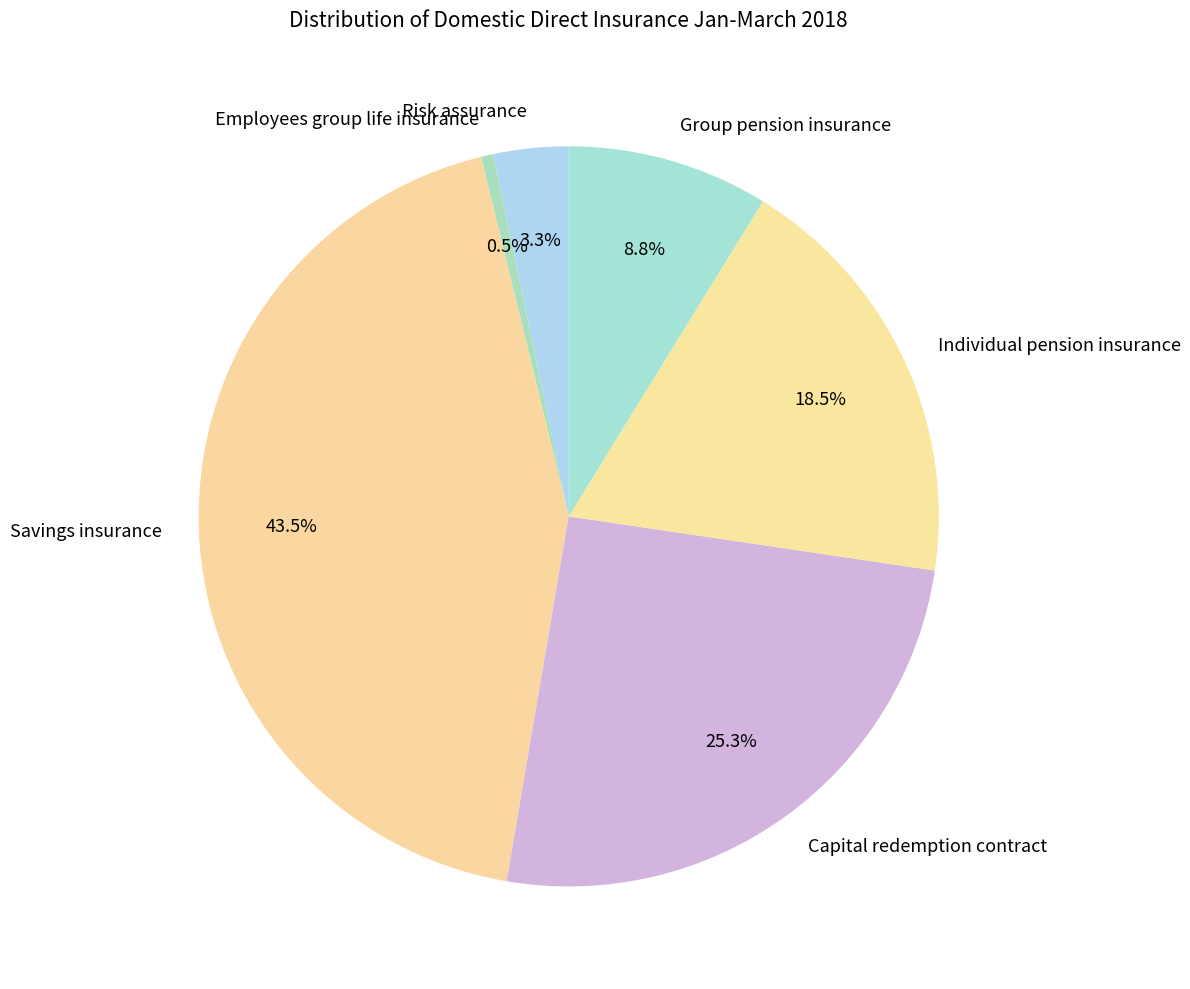

Rank the categories by value from lowest to highest.

Employees group life insurance, Risk assurance, Group pension insurance, Individual pension insurance, Capital redemption contract, Savings insurance